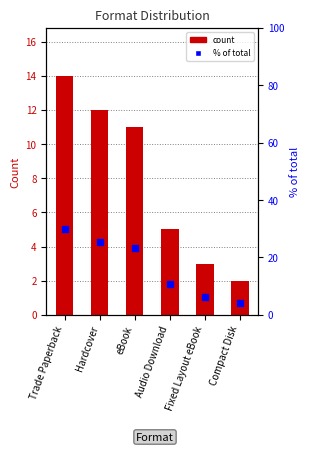

What is the difference between the maximum and minimum values in the count series?

12.0